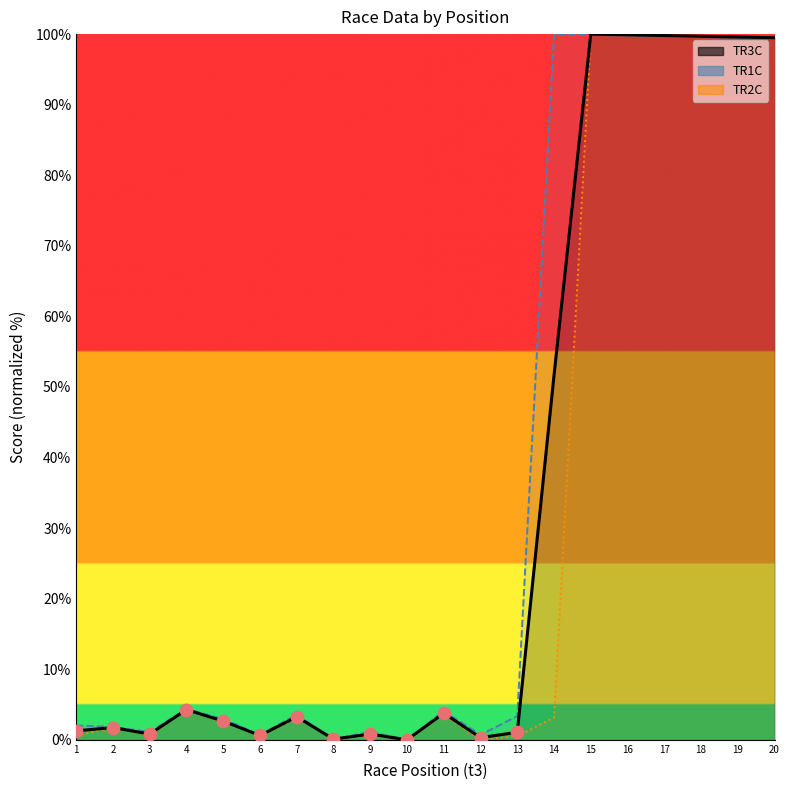

Which series contains the lowest Y value?

TR3C